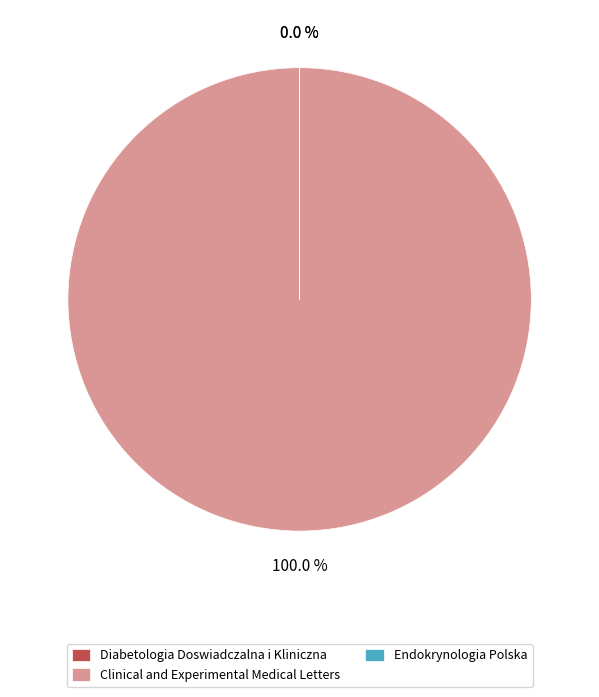

Approximately how many times larger is the value at Clinical and Experimental Medical Letters compared to Endokrynologia Polska?

755751.5